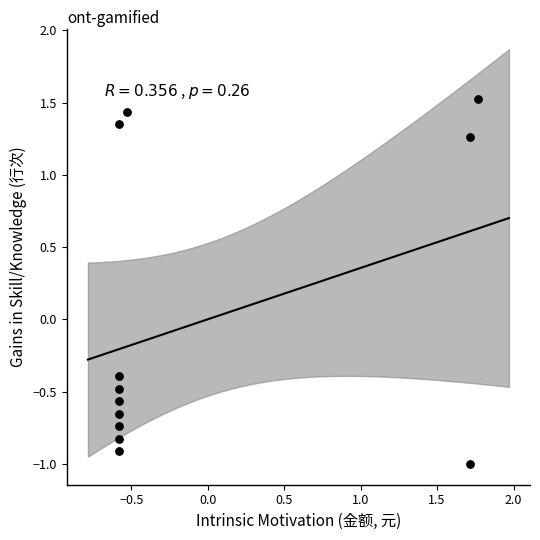

What Y value in the scatter plot is closest to 0?

-0.4